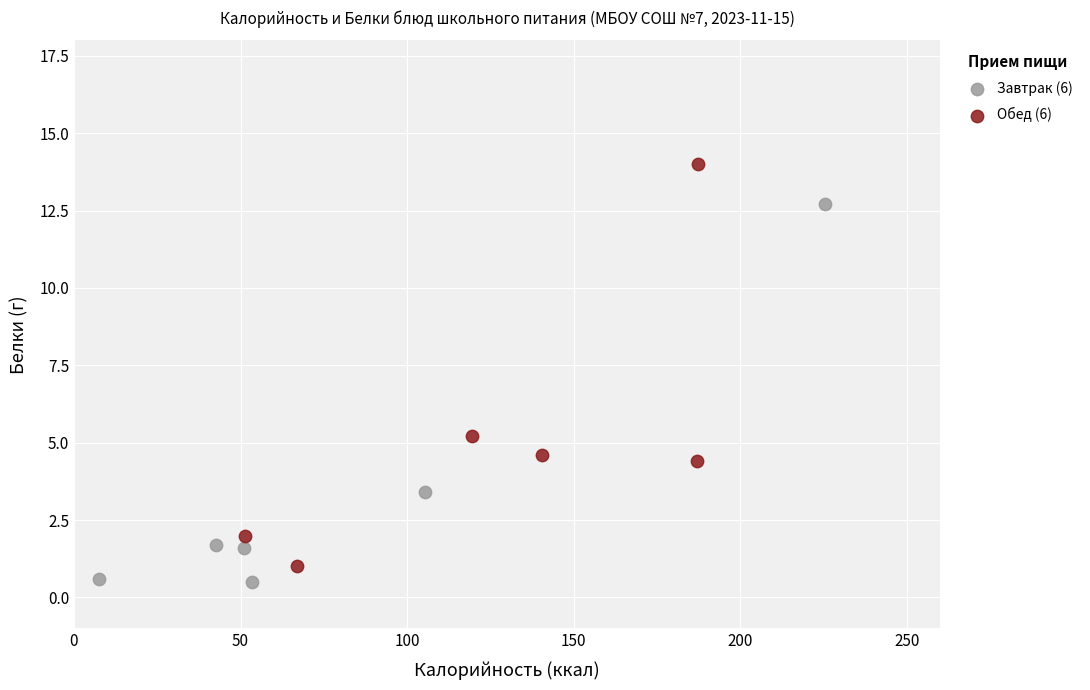

Which series reaches the maximum Y coordinate?

Обед (6)